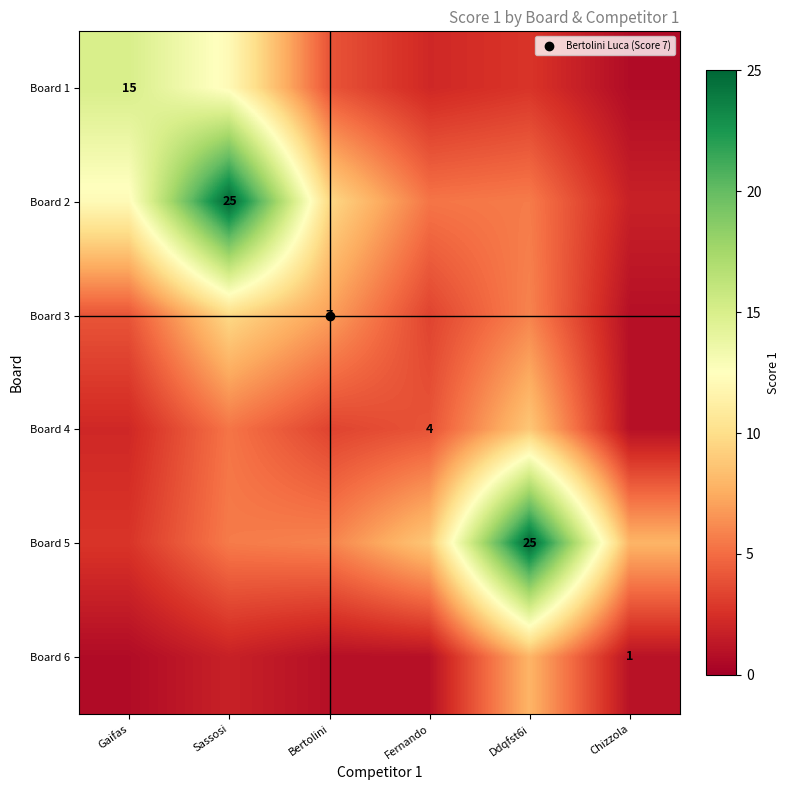

What is the maximum value for Board 2?

25.0